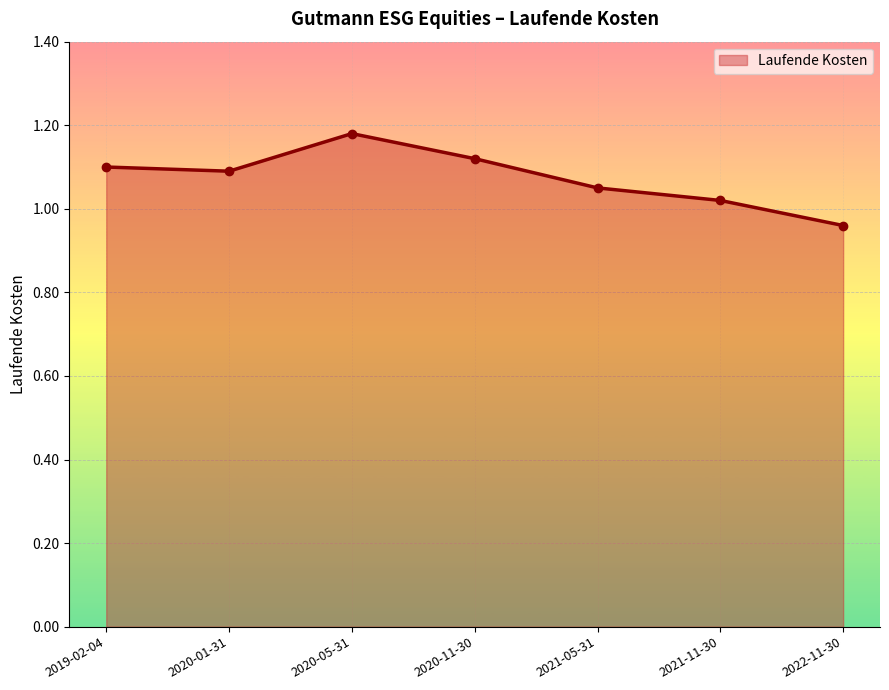

The chart shows a value of 1.1 at 2020-01-31. True or false?

True